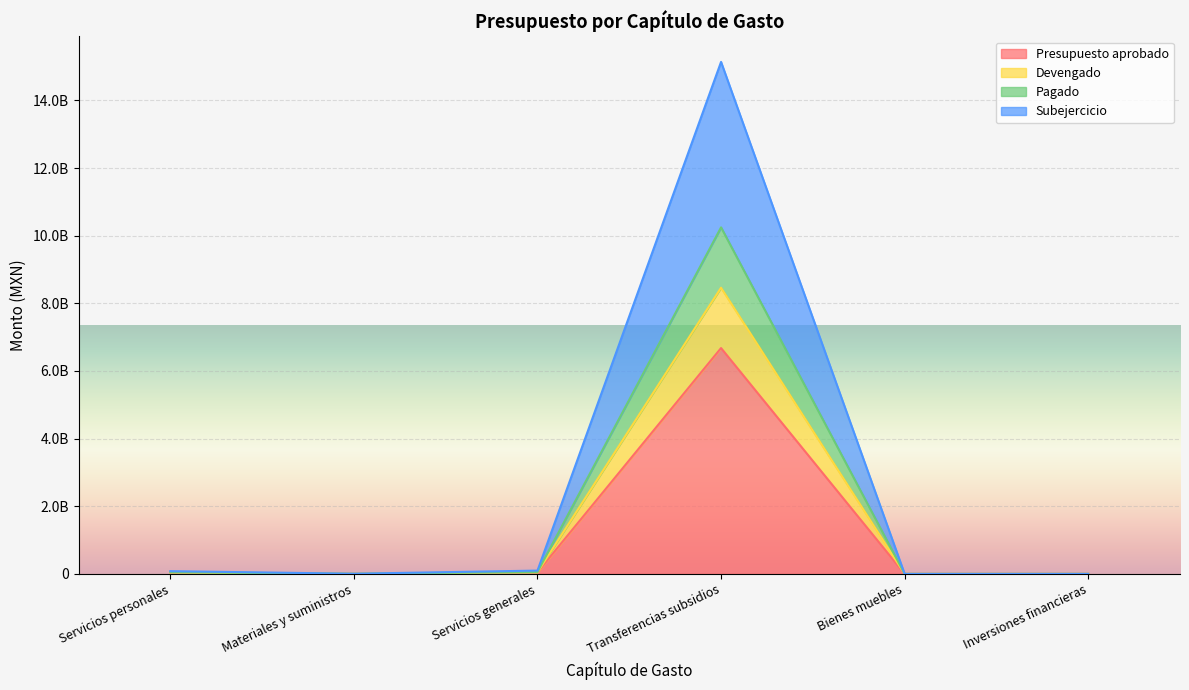

True or false: Subejercicio has a value of 23820161432.9 at Transferencias subsidios.

False